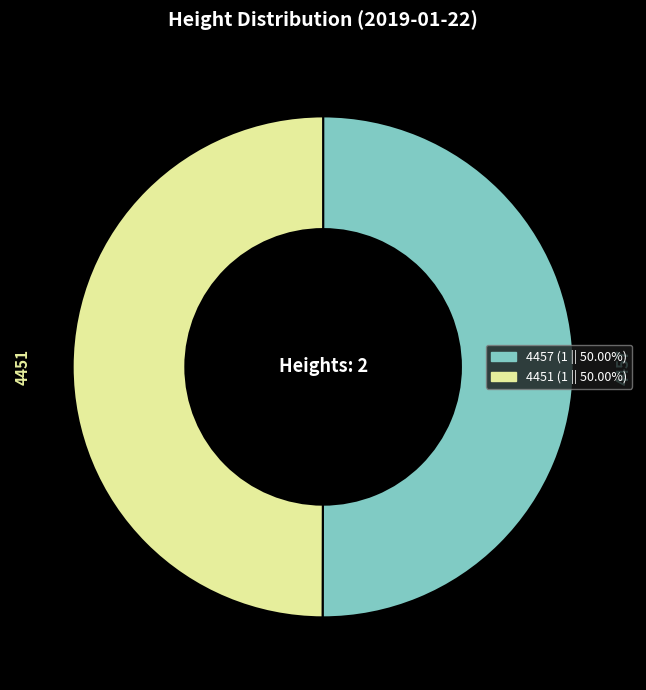

Do 4451 and 4457 together represent more than half of the pie?

Yes